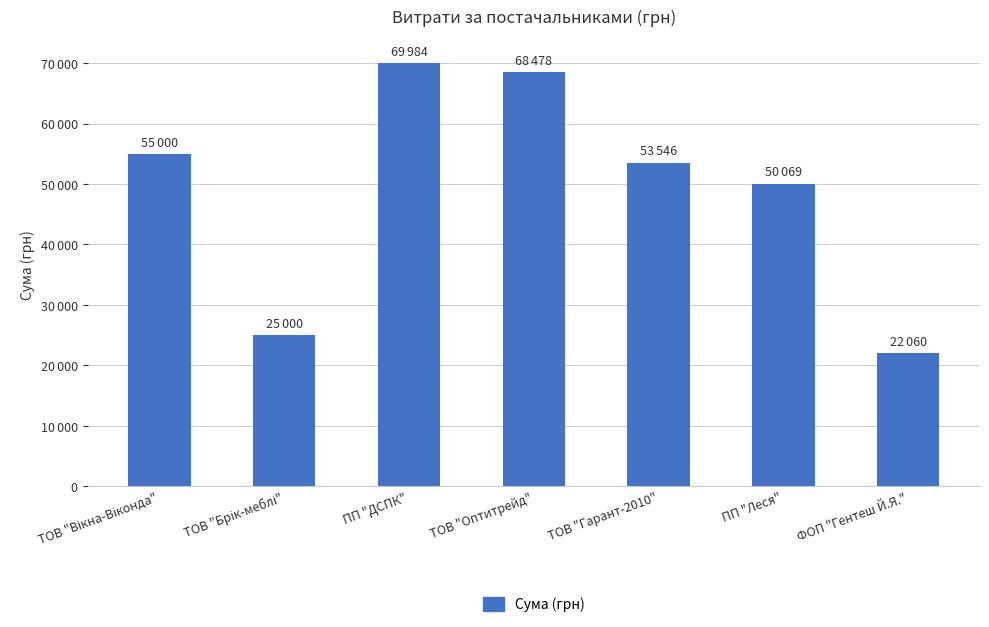

At which label does the data first exceed 53545?

ТОВ "Вікна-Віконда"